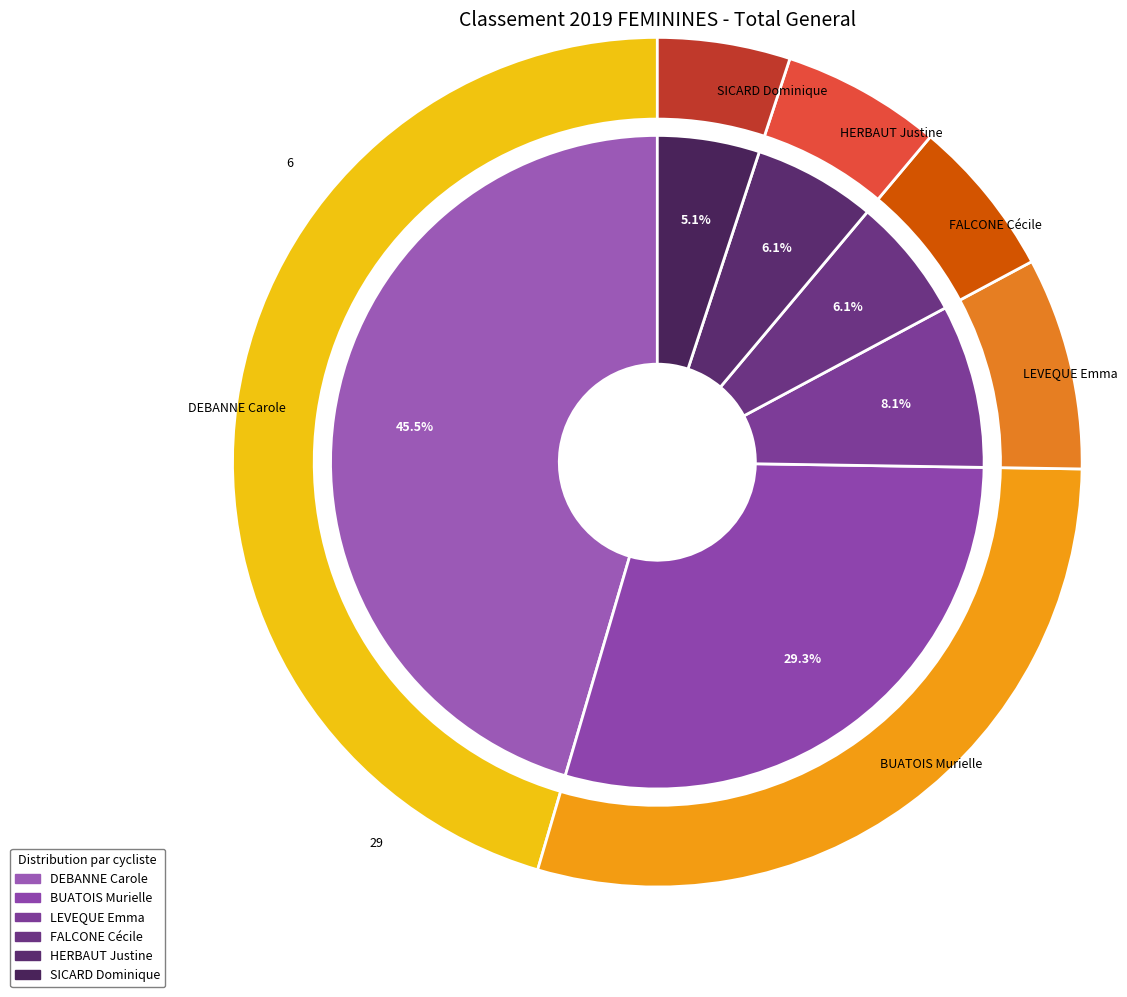

Does BUATOIS Murielle account for over 50% of the chart?

No